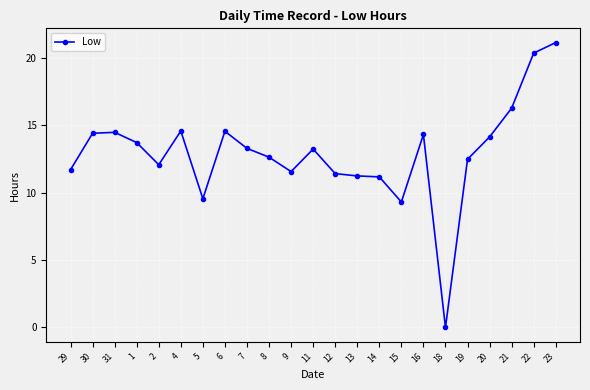

Where is the first local minimum?

2